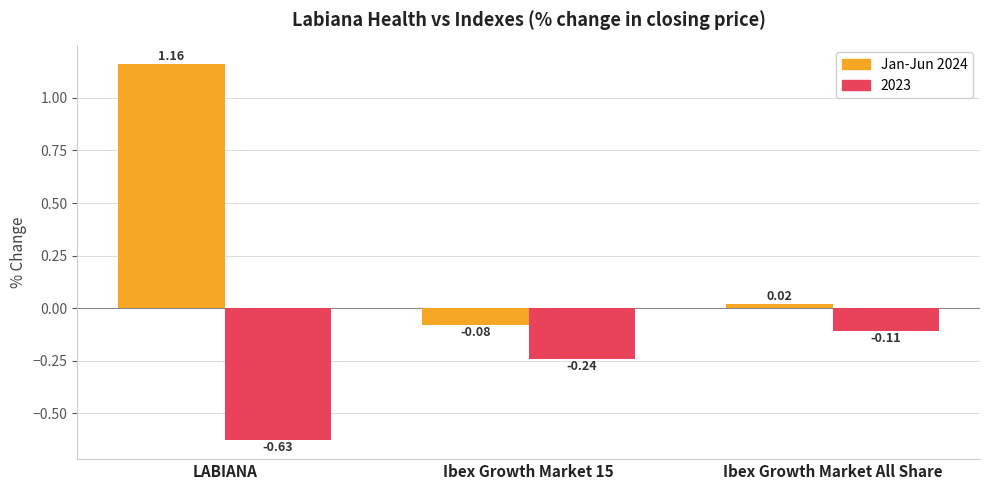

Where does the Jan-Jun 2024 series first go above 0?

LABIANA